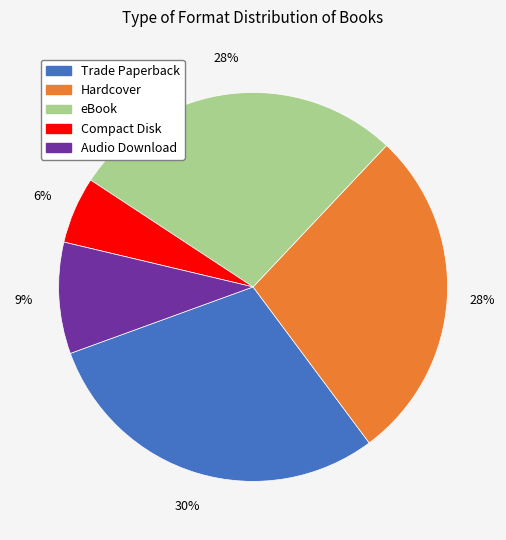

Does eBook represent more than half of the total?

No